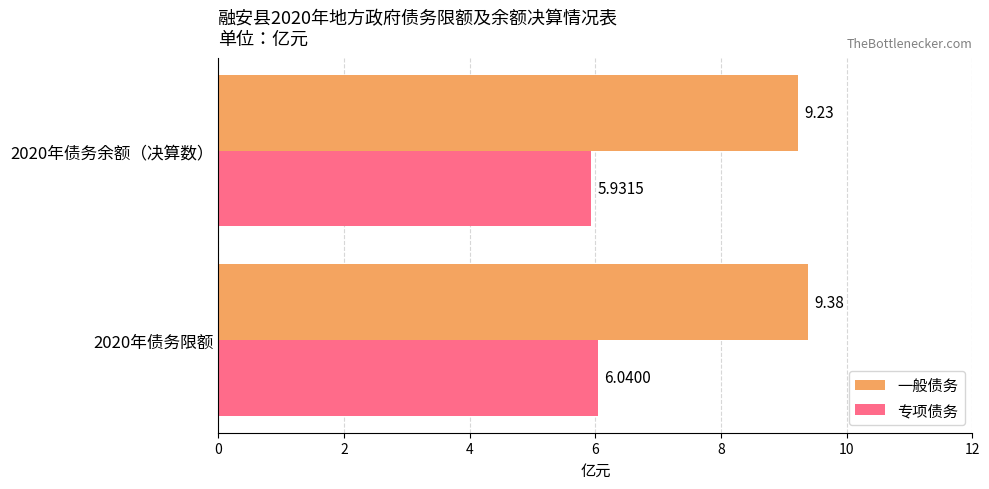

Which series has the largest range (max minus min)?

一般债务